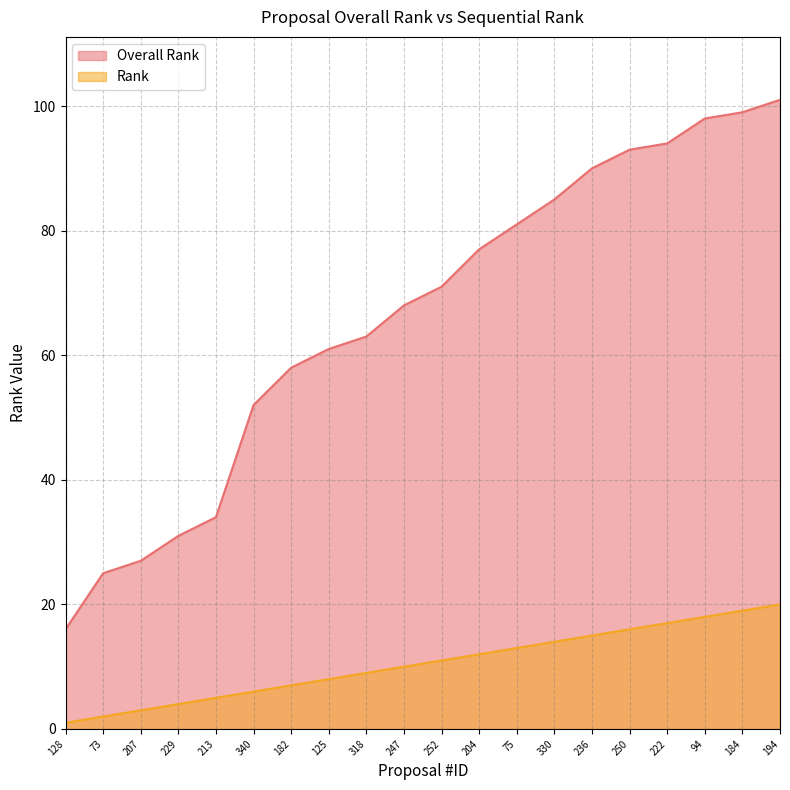

What is the spread (max minus min) of values at 94?

80